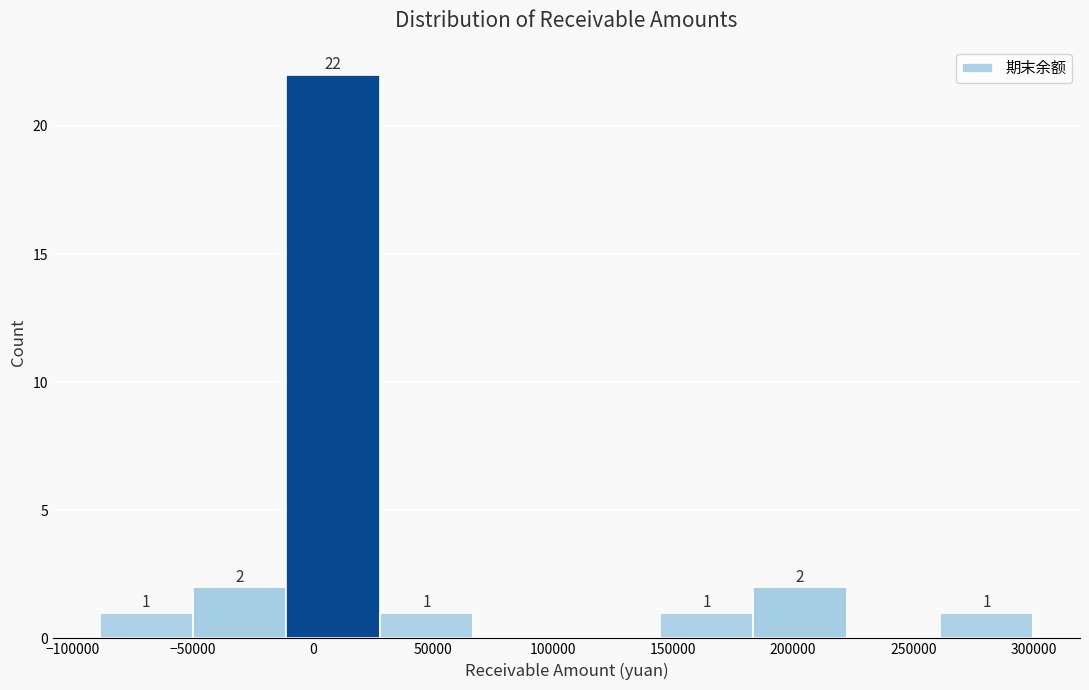

Over which range of the x-axis is the bar tallest?

-10000 to 30000